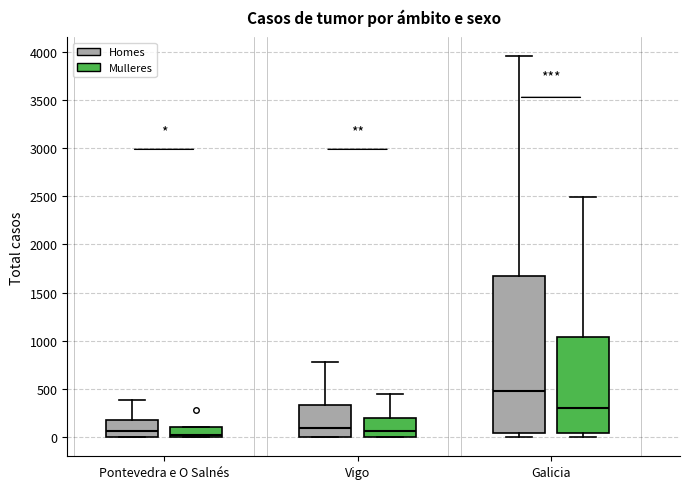

Which box's median line is the highest?

Galicia (Homes)